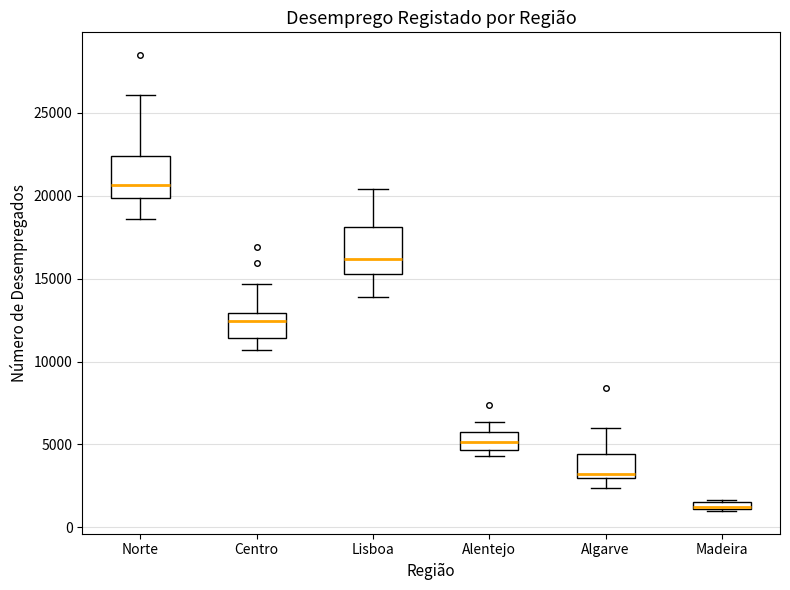

Where is the lower edge of the box for Madeira on the y-axis? The values are not printed on the chart, so give them approximately, as read against the axis.

1000